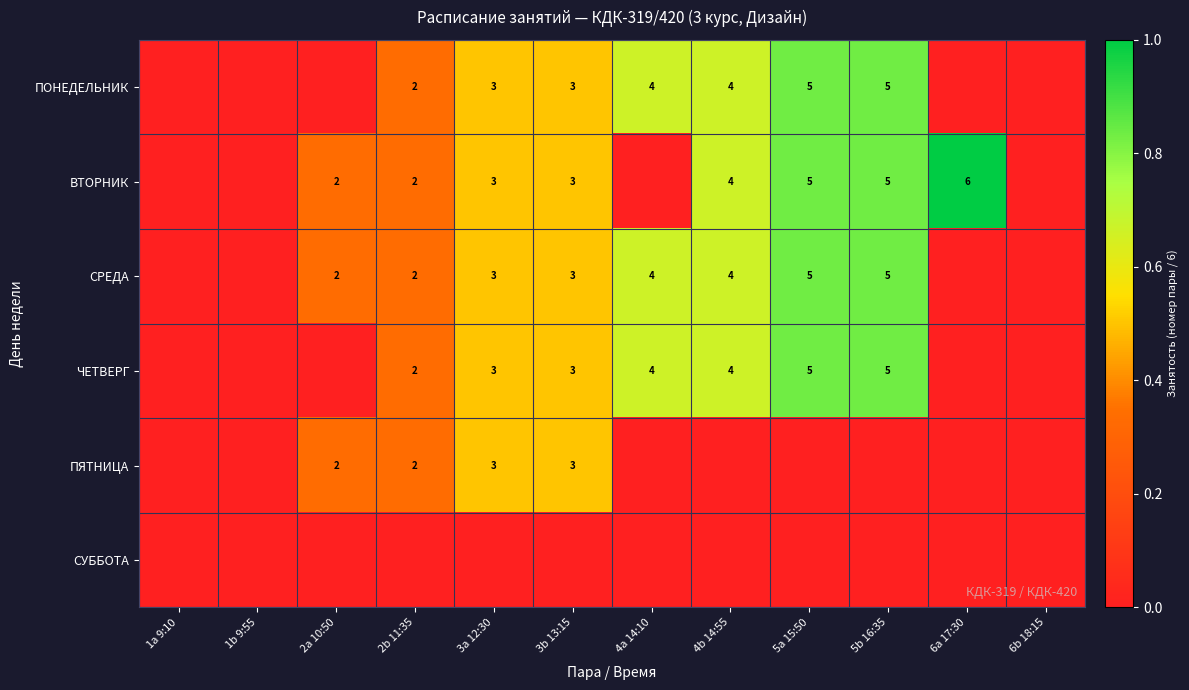

True or false: ВТОРНИК has a value of 4 at 4b 14:55.

True